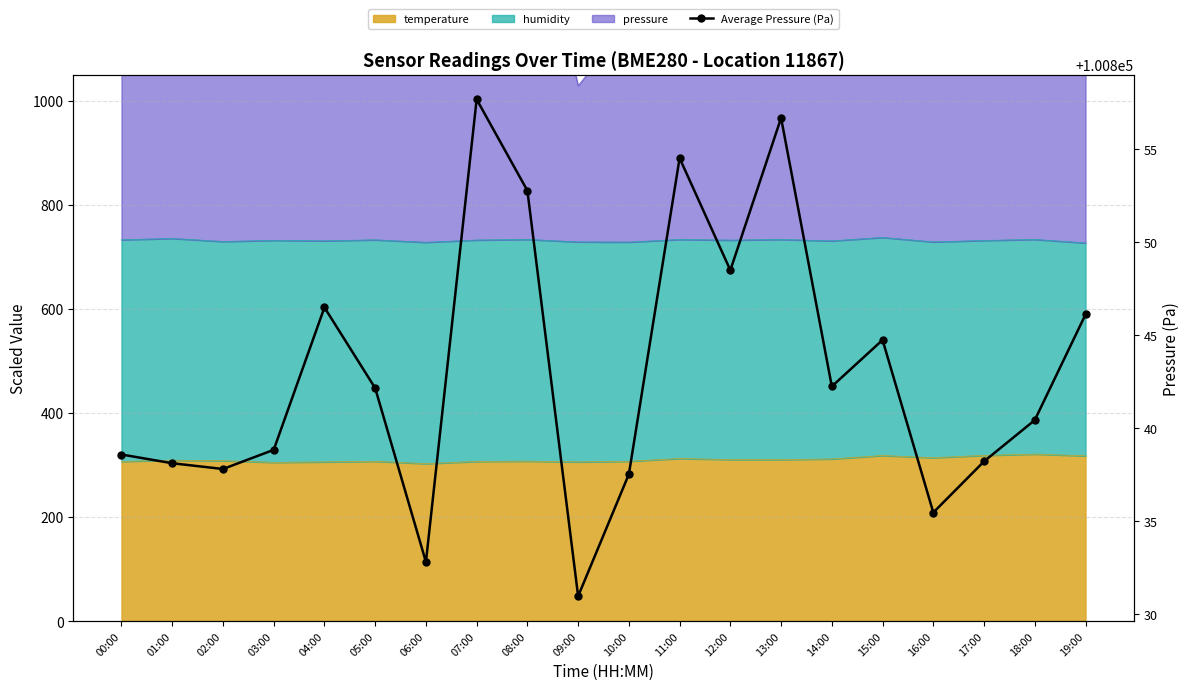

List the labels in order of value, smallest first.

09:00, 06:00, 16:00, 10:00, 02:00, 01:00, 17:00, 00:00, 03:00, 18:00, 05:00, 14:00, 15:00, 19:00, 04:00, 12:00, 08:00, 11:00, 13:00, 07:00